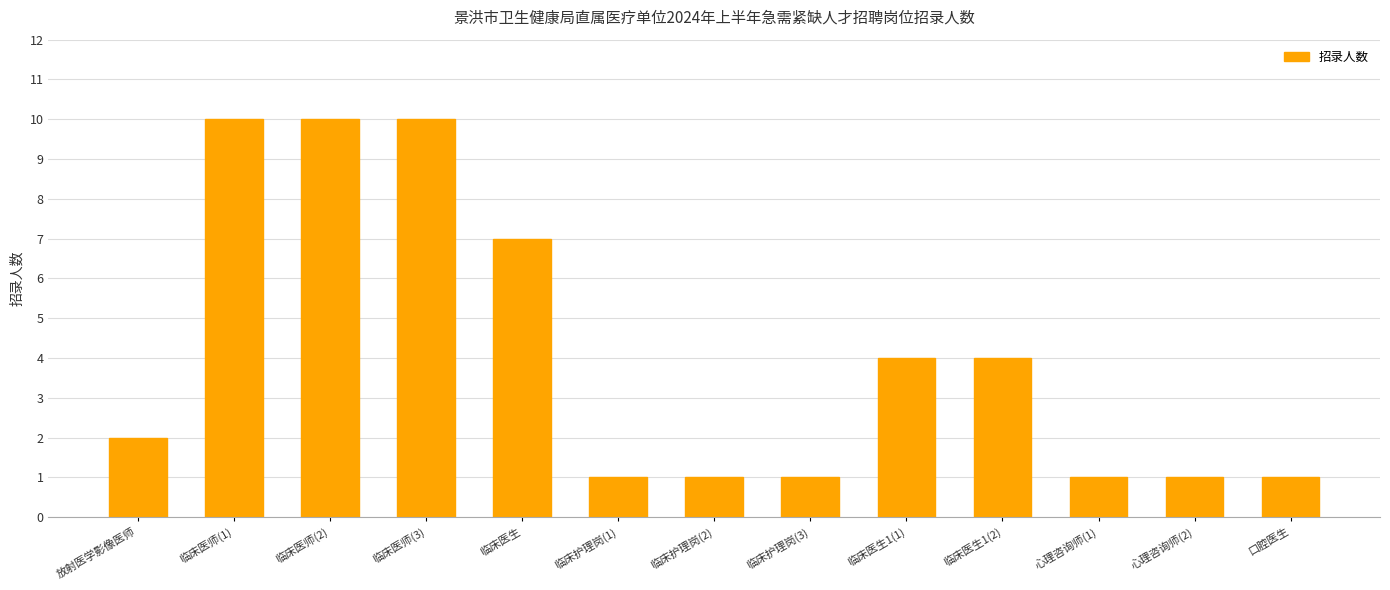

What is the change in value from 临床医师(2) to 临床医生1(2)?

-6